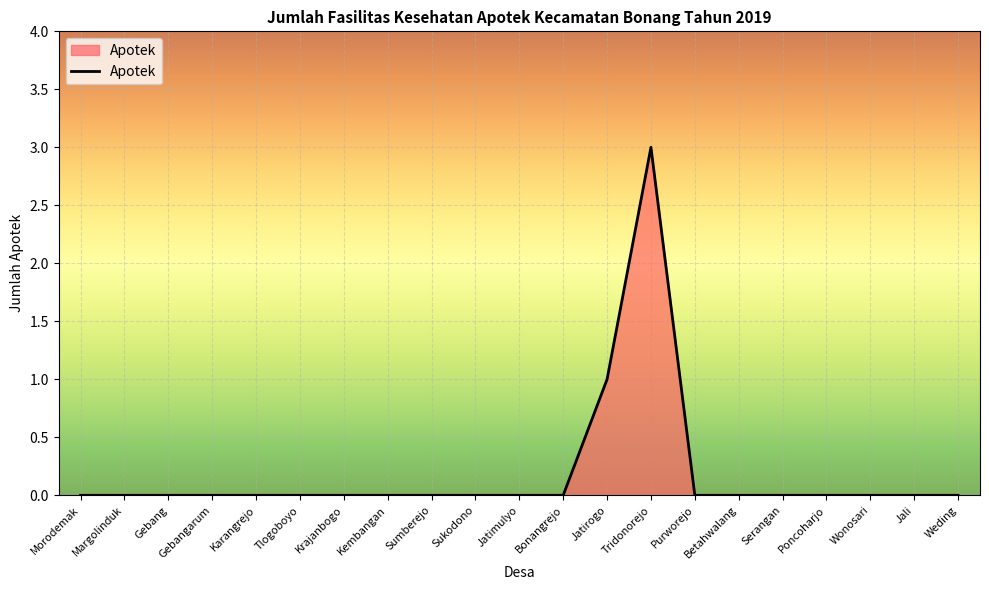

Reading right to left, extract all data points from this chart.

0	0	0	0	0	0	0	3	1	0	0	0	0	0	0	0	0	0	0	0	0